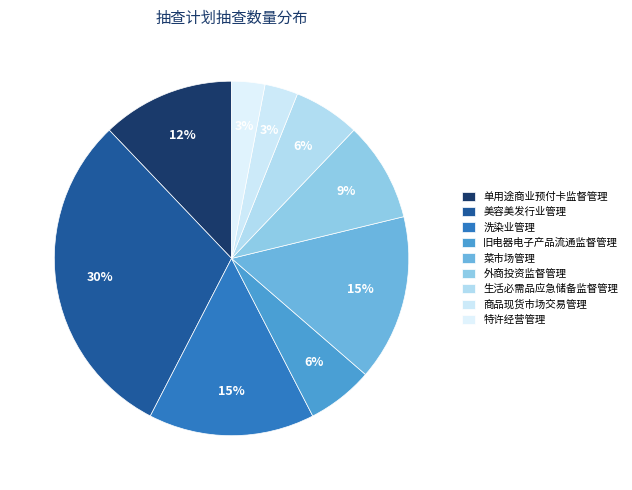

How many slices are in this pie chart?

9